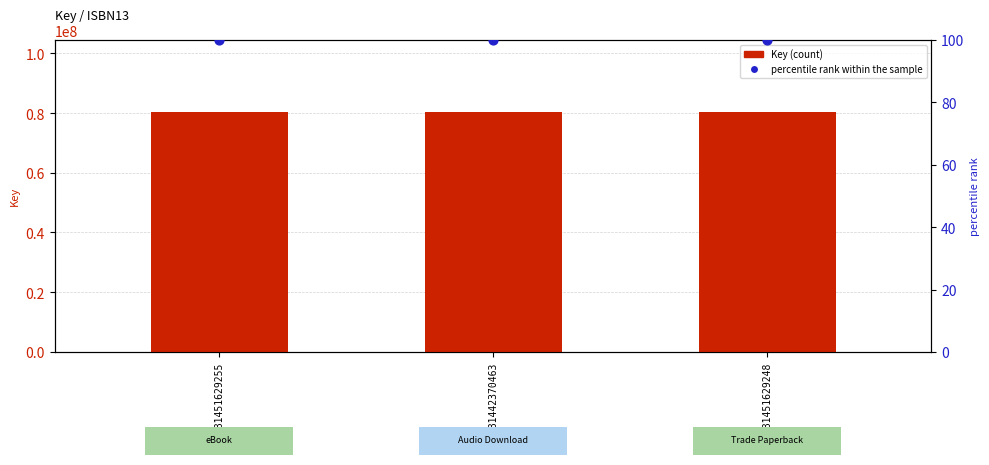

Which series has the largest Y range (max minus min)?

Key